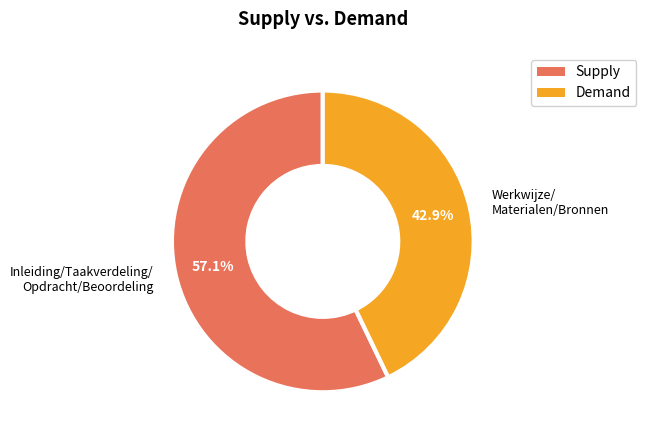

Does any single category account for the majority?

Yes